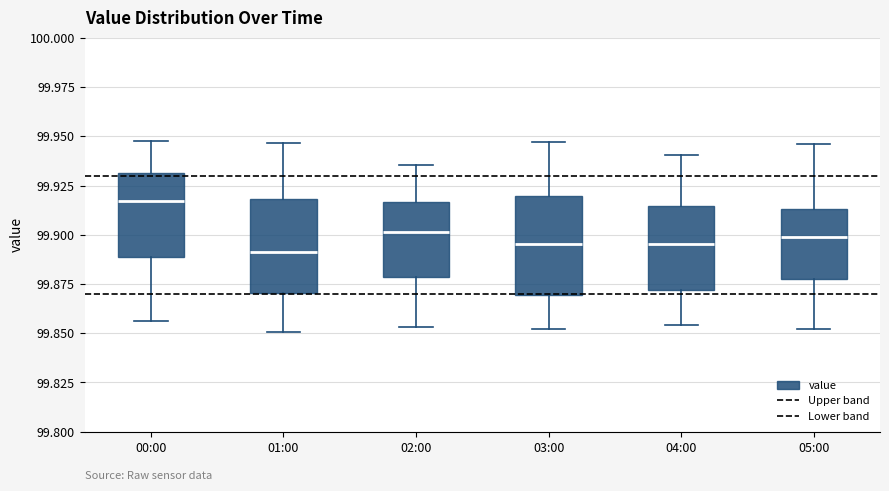

Where does the upper whisker of the box for 01:00 end on the y-axis? The values are not printed on the chart, so give them approximately, as read against the axis.

99.945